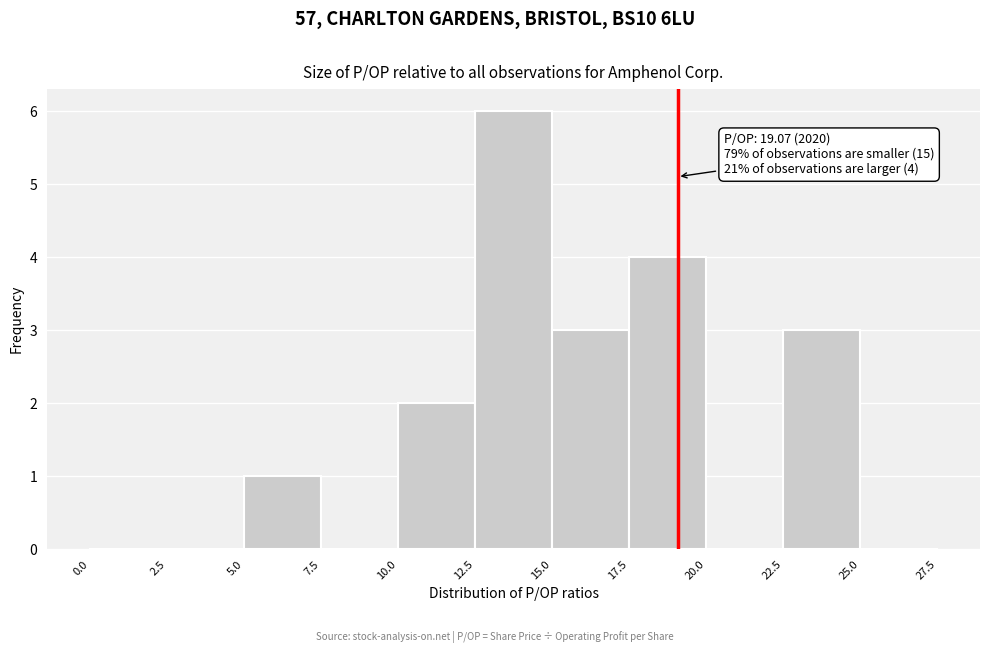

Which range on the x-axis has the tallest bar?

12.5 to 15.0